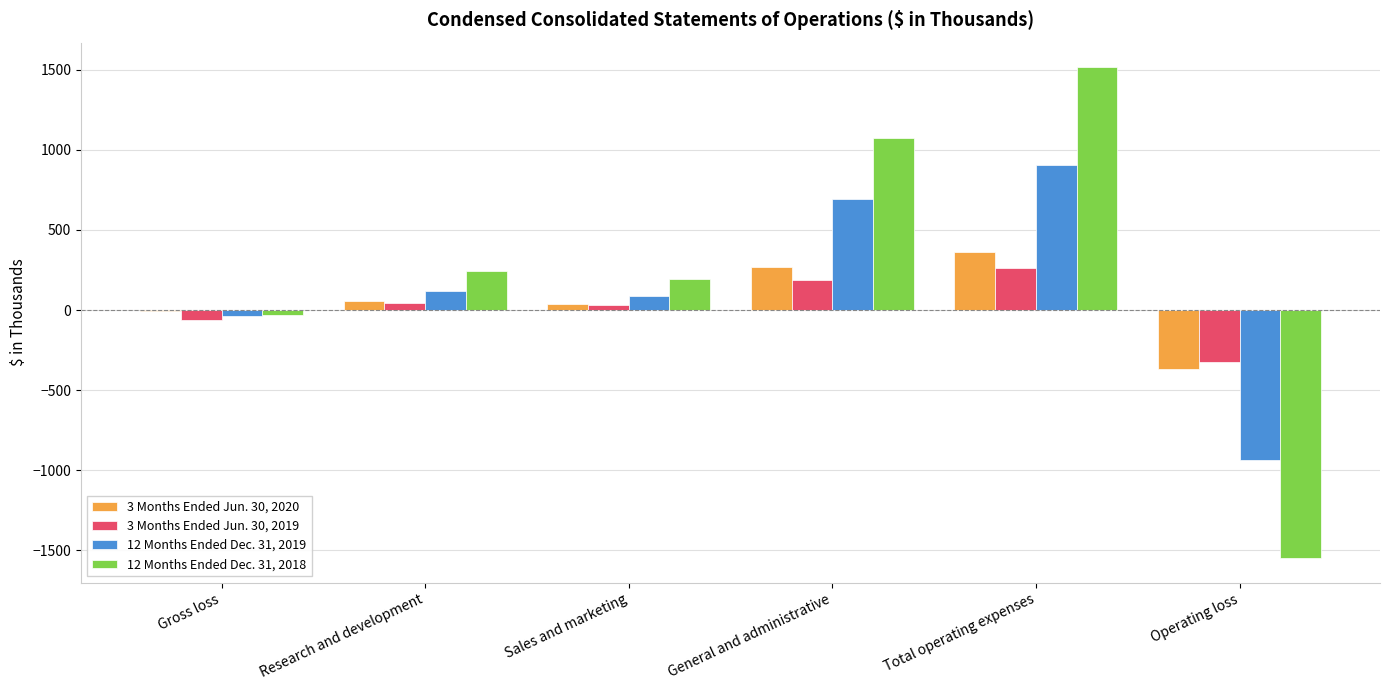

The 3 Months Ended Jun. 30, 2020 series shows -498 at Operating loss. True or false?

False